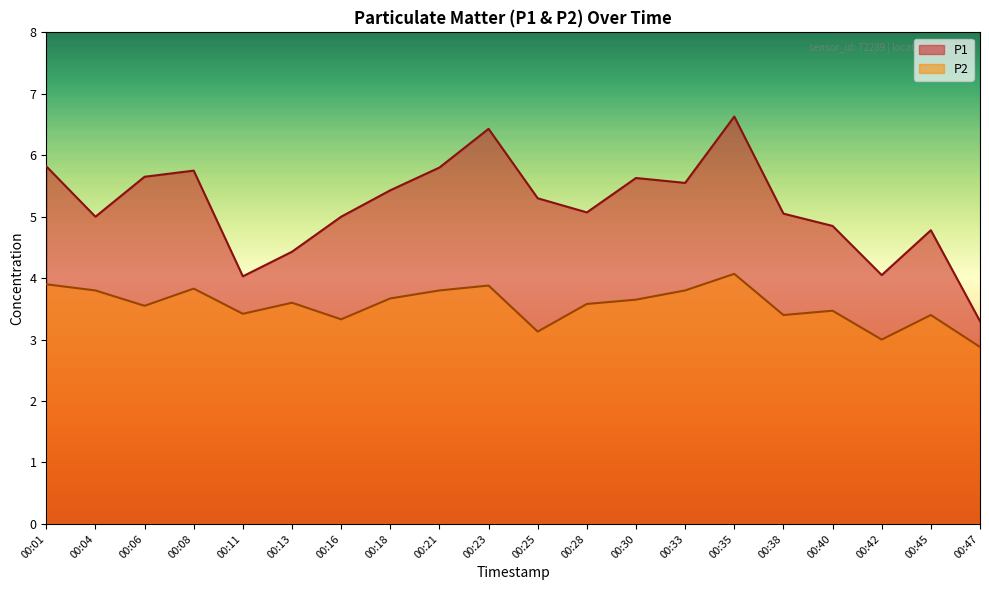

Reading left to right, transcribe all the data shown in this chart.

P1: 00:01=5.8	00:04=5.0	00:06=5.7	00:08=5.8	00:11=4.0	00:13=4.4	00:16=5.0	00:18=5.4	00:21=5.8	00:23=6.4	00:25=5.3	00:28=5.1	00:30=5.6	00:33=5.5	00:35=6.6	00:38=5.0	00:40=4.8	00:42=4.0	00:45=4.8	00:47=3.3
P2: 00:01=3.9	00:04=3.8	00:06=3.5	00:08=3.8	00:11=3.4	00:13=3.6	00:16=3.3	00:18=3.7	00:21=3.8	00:23=3.9	00:25=3.1	00:28=3.6	00:30=3.6	00:33=3.8	00:35=4.1	00:38=3.4	00:40=3.5	00:42=3.0	00:45=3.4	00:47=2.9